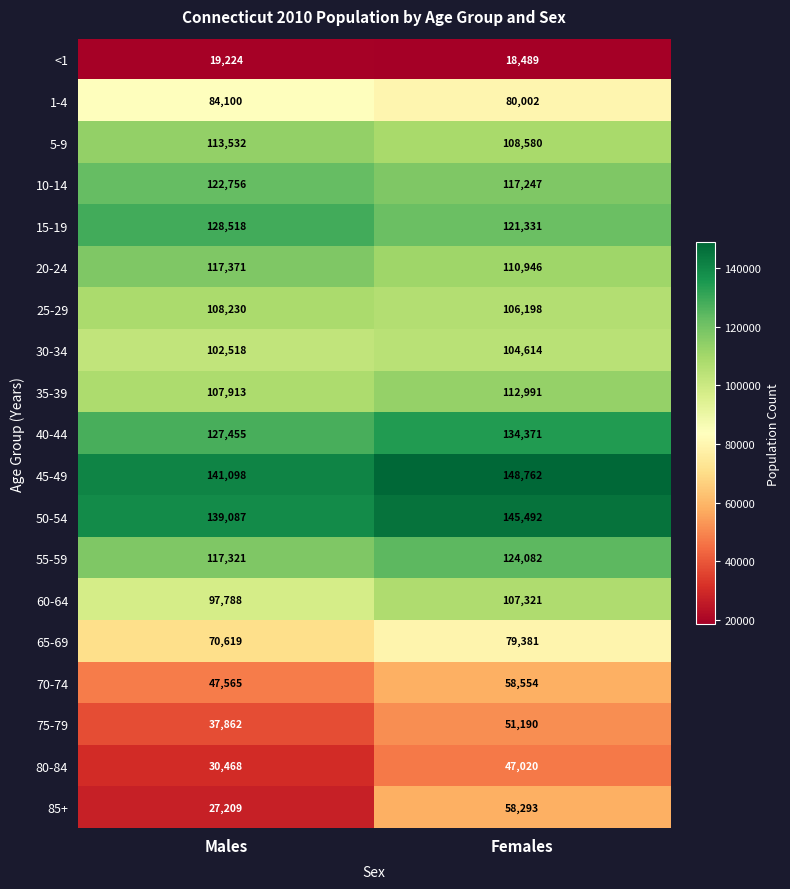

True or false: 40-44 has a value of 31375 at Males.

False